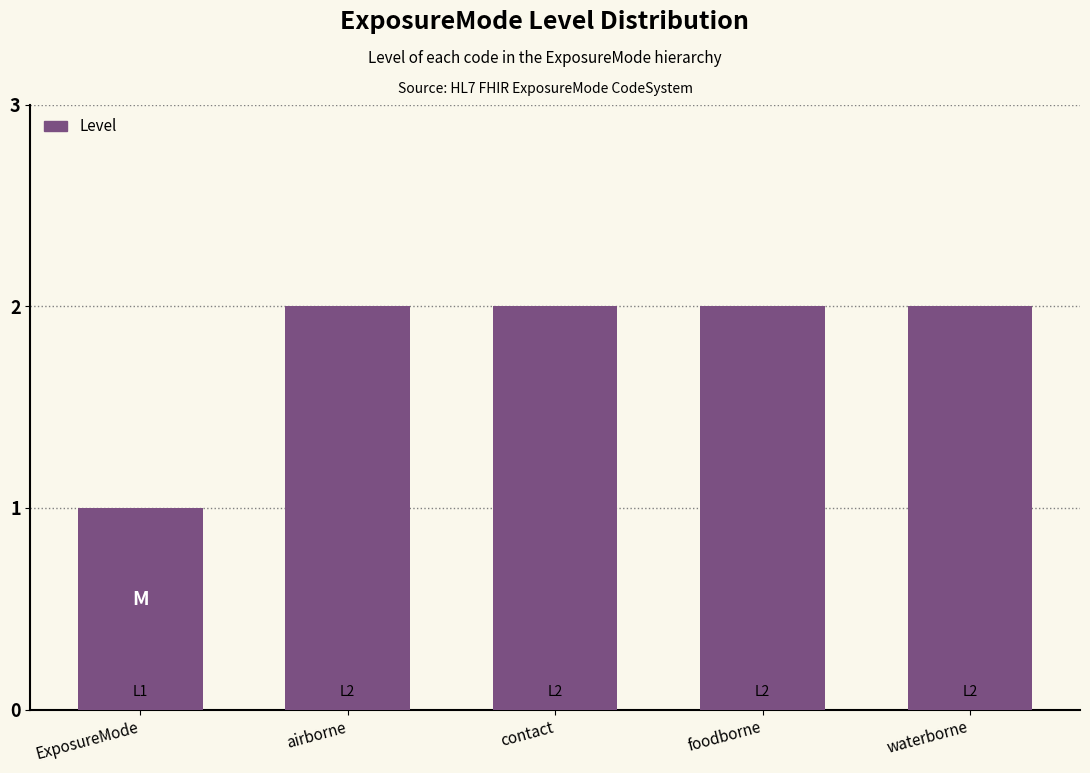

Which category has the lowest value across all series?

ExposureMode